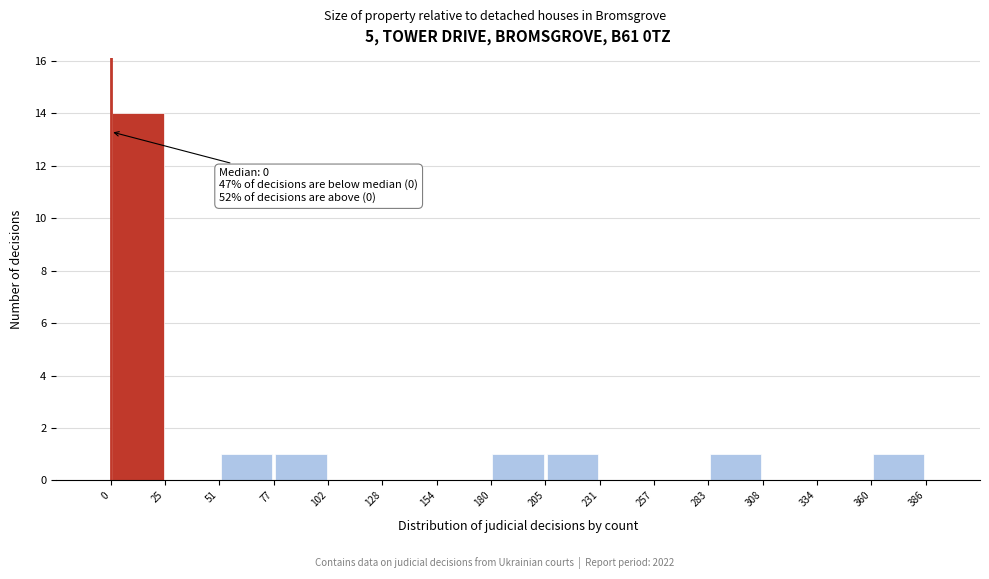

Over which range of the x-axis is the bar tallest?

0 to 25